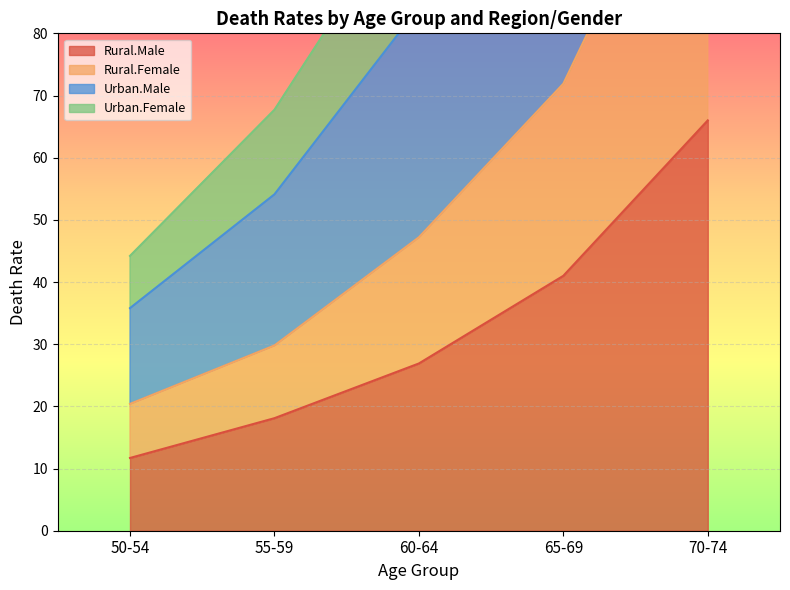

What is the label of the 2nd point from the left?

55-59